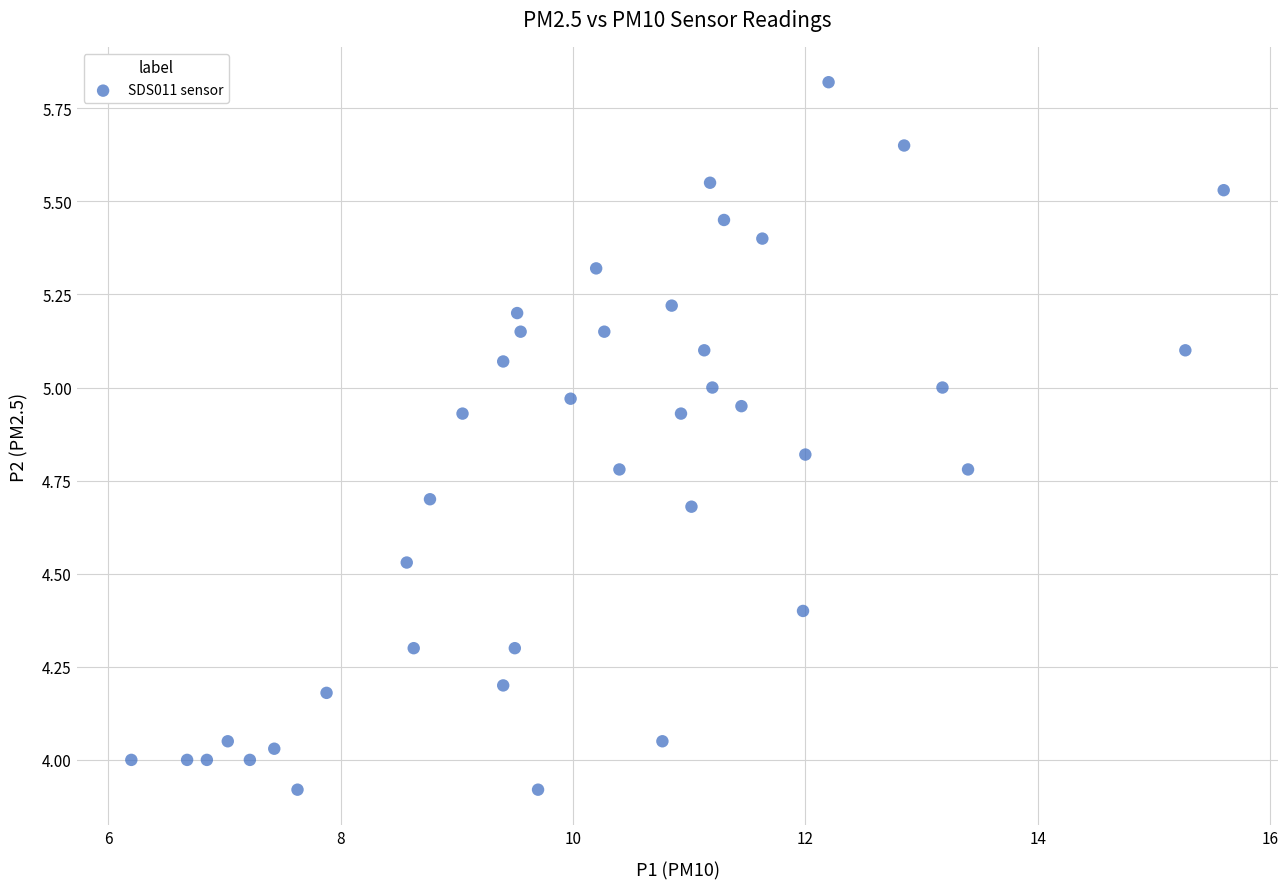

What is the range of X values (max minus min)?

9.4